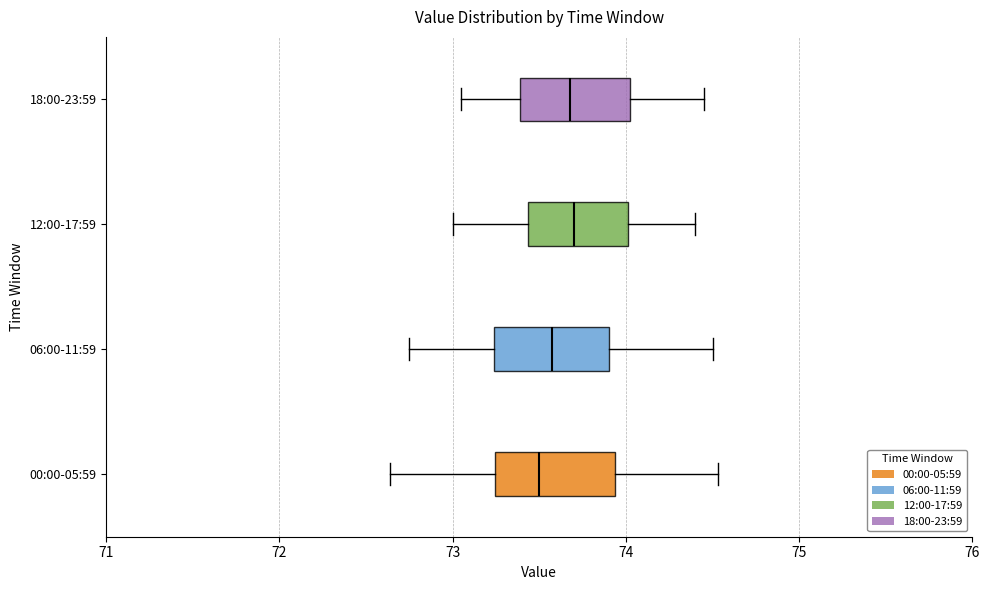

Where does the left whisker of the box for 12:00-17:59 end on the x-axis? The values are not printed on the chart, so give them approximately, as read against the axis.

73.0